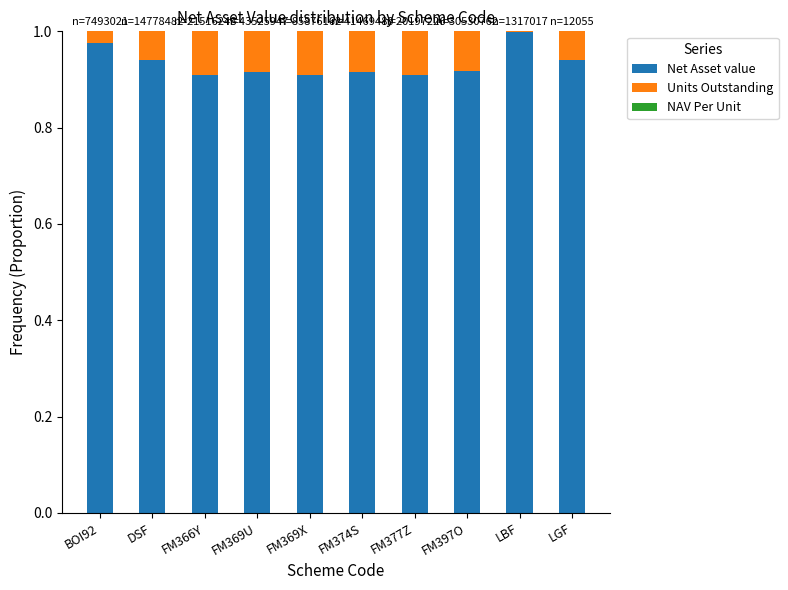

What is the sum of all Net Asset value values?

9.3